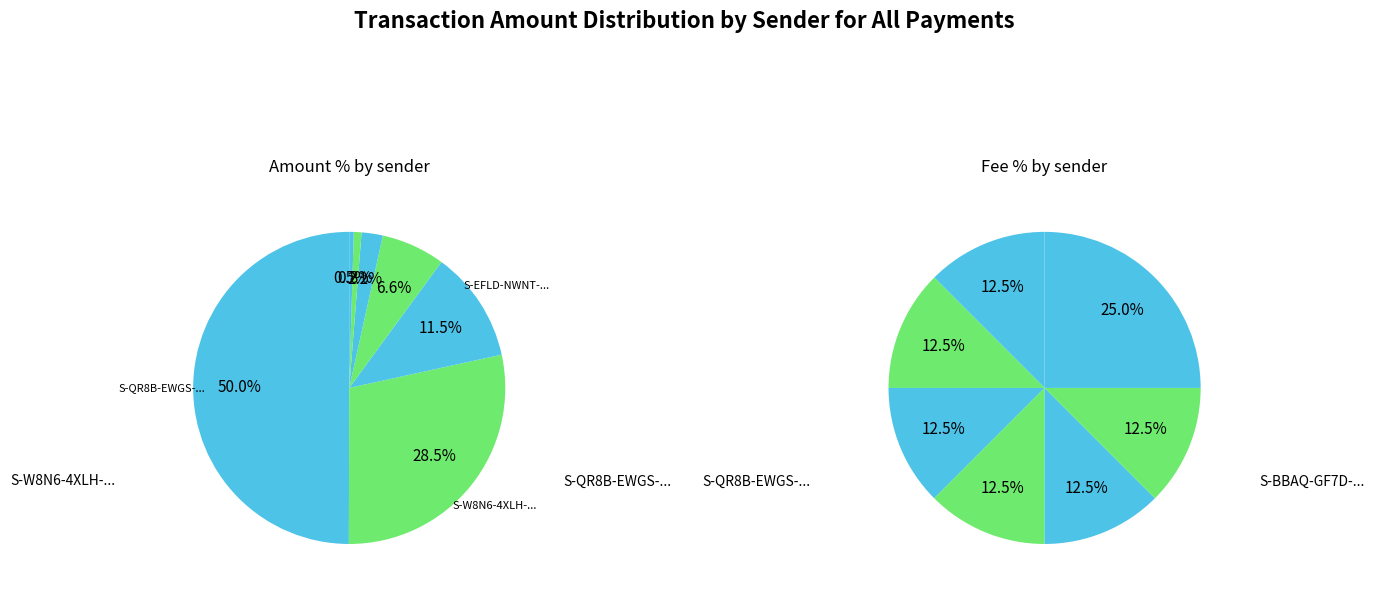

To the nearest percent, what is the combined percentage of S-HS7V-KQ4Y-5FMH-9Z5AV and S-EFLD-NWNT-2UBR-7RQFS?

14%